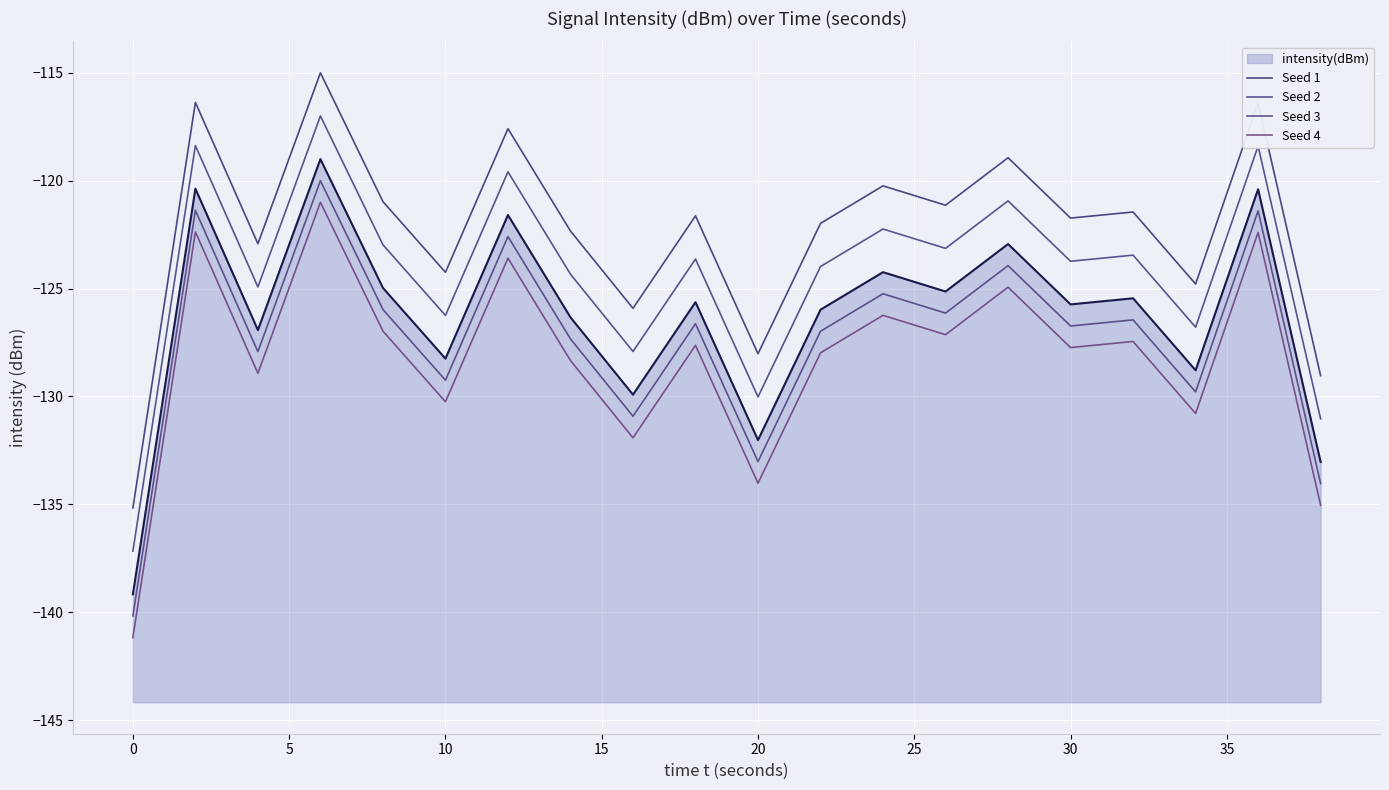

Which series has the largest range (max minus min)?

Seed 1